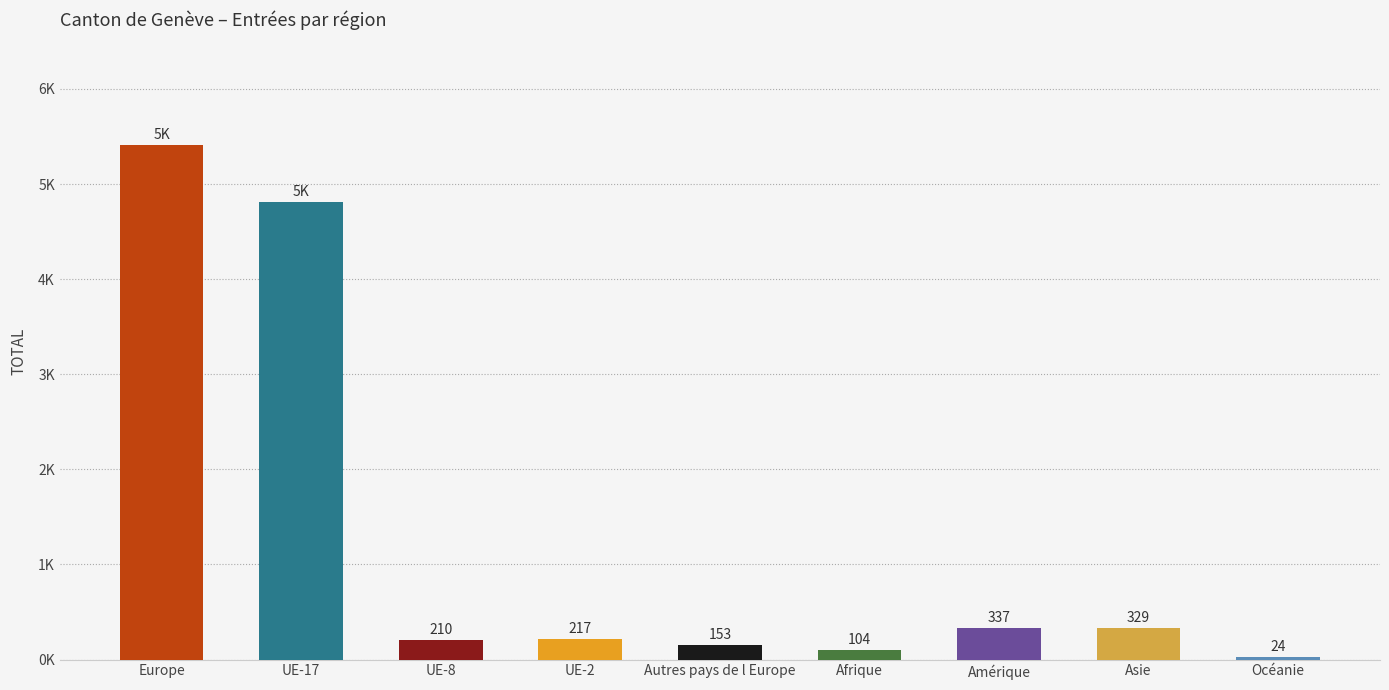

Reading left to right, transcribe all the data shown in this chart.

5408	4814	210	217	153	104	337	329	24